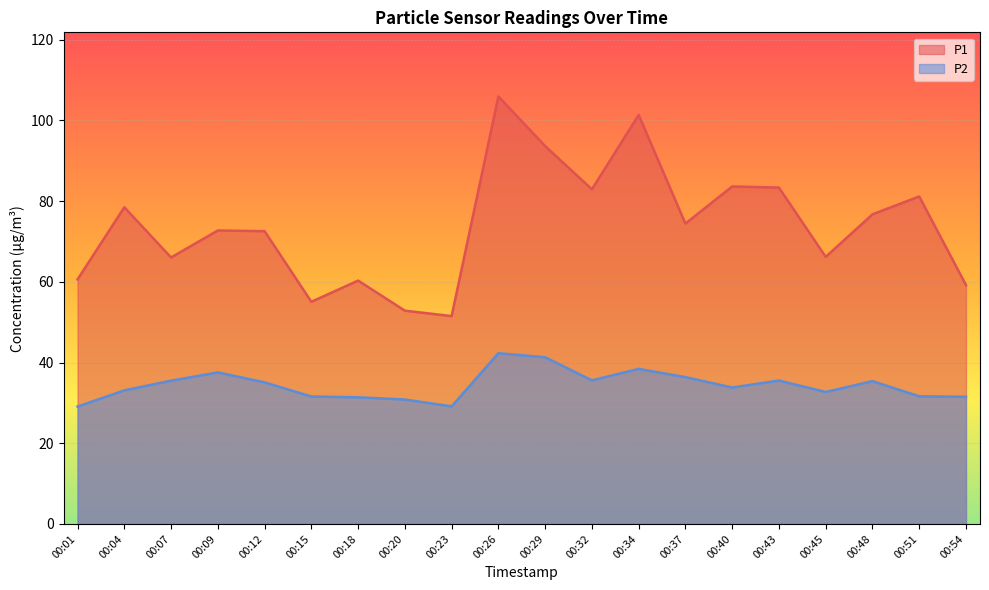

Which series has the largest total across all categories?

P1